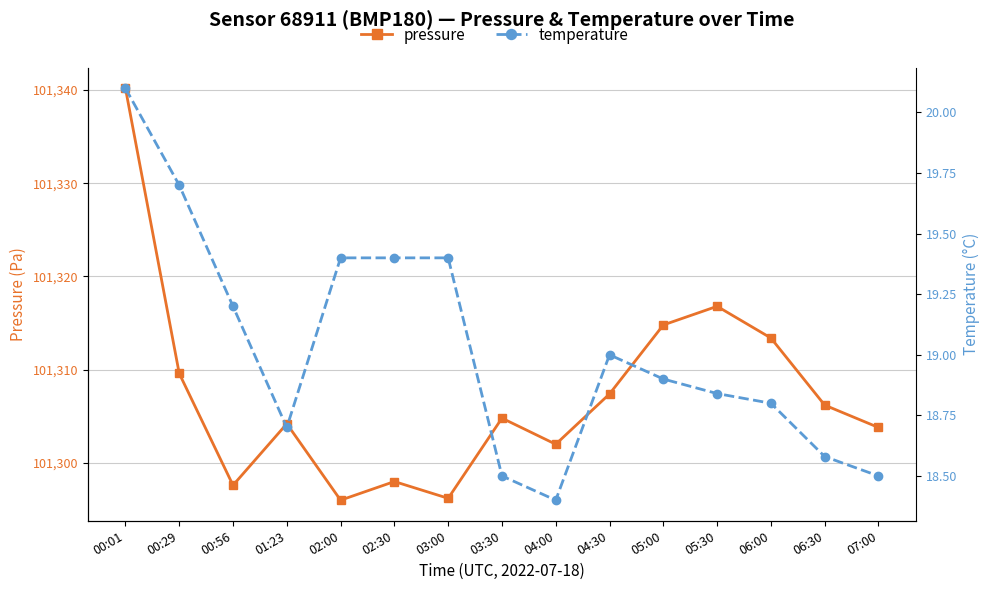

What is the difference between the pressure values at 04:00 and 03:30?

2.8